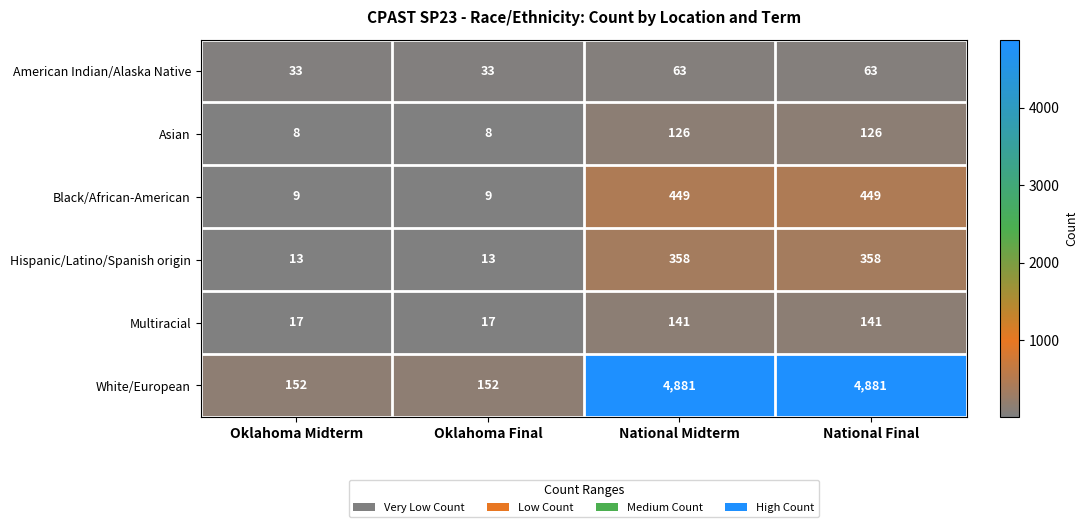

True or false: Black/African-American has a value of 9 at Oklahoma Final.

True